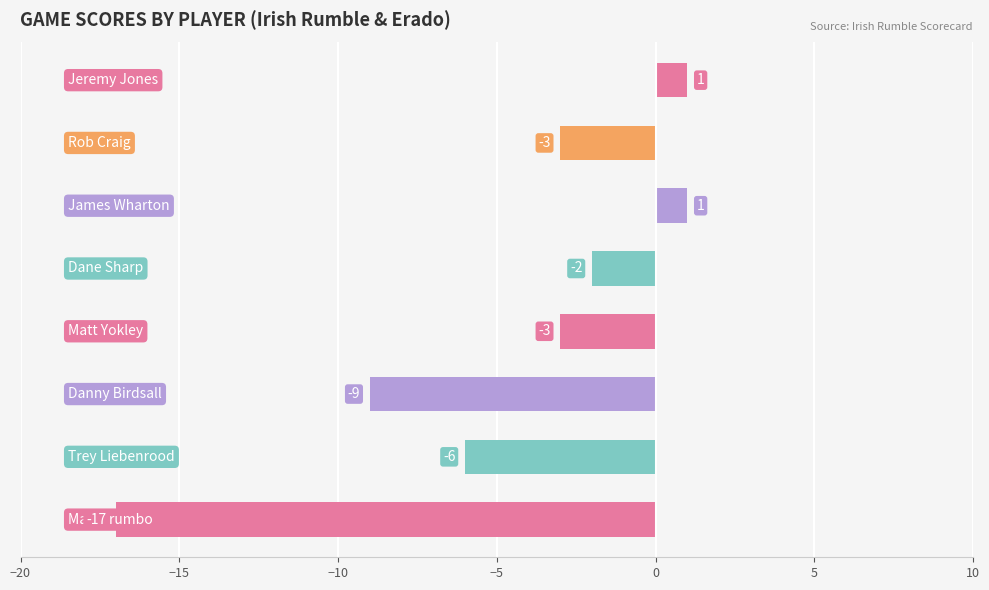

What is the minimum value shown in the chart?

-17